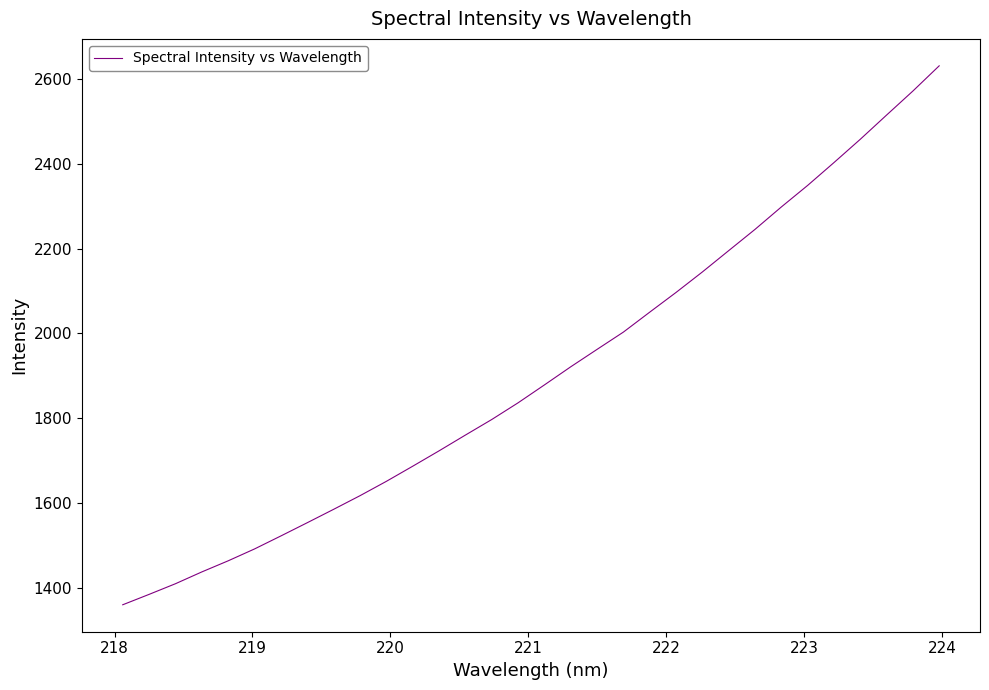

What is the greatest value displayed?

2630.9